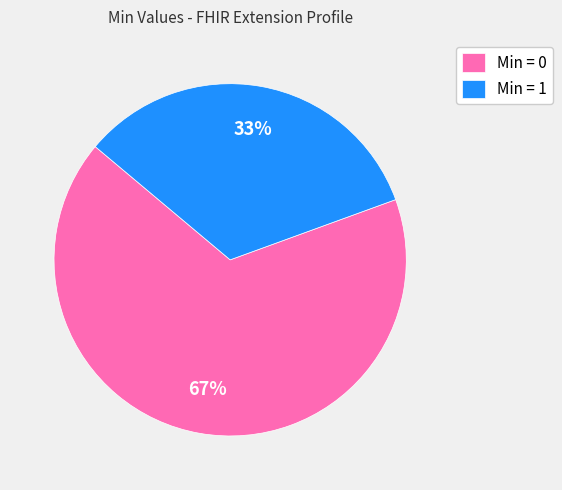

Is the sum of Min = 0 and Min = 1 greater than half?

Yes